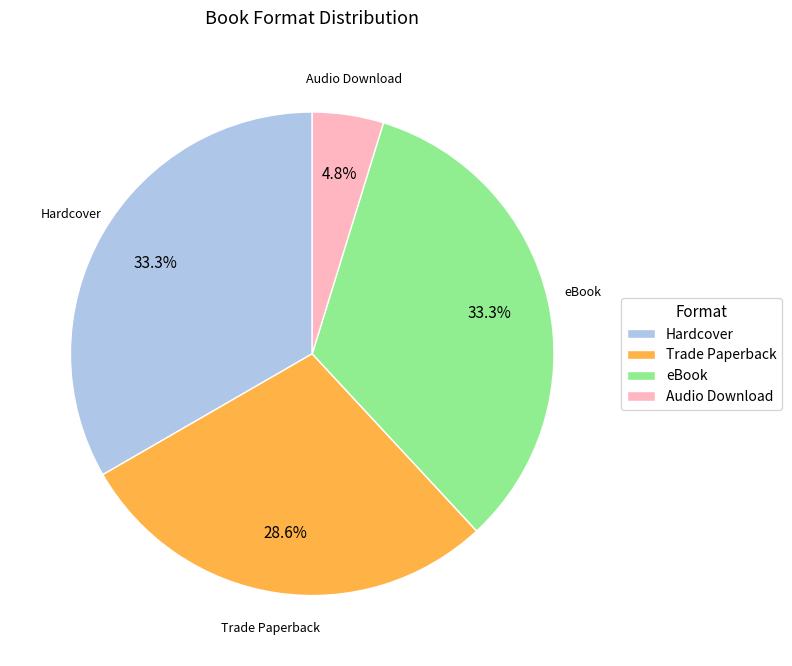

Which has a higher value, eBook or Trade Paperback?

eBook